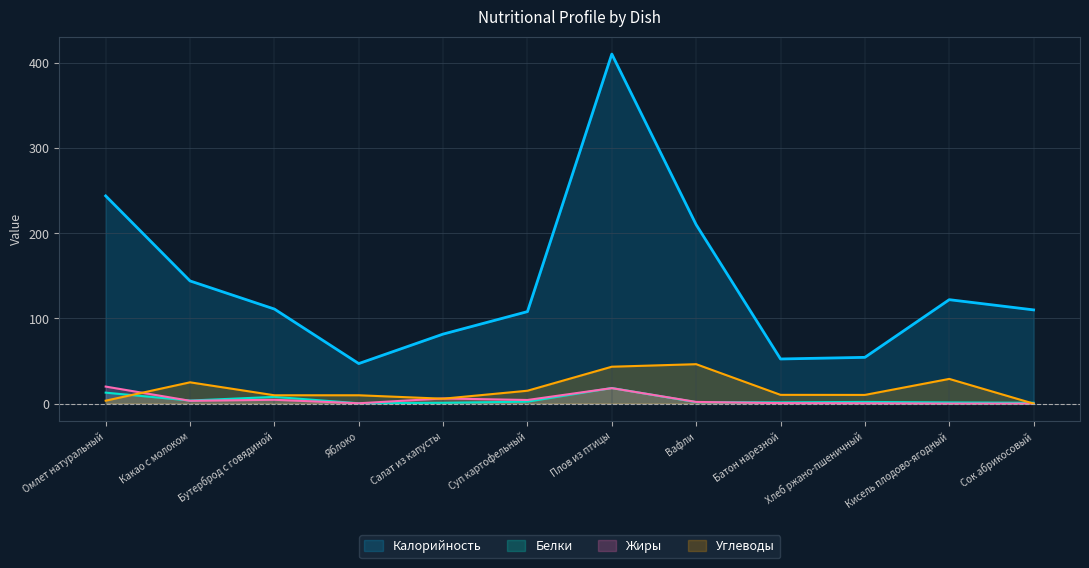

How many series are shown in this chart?

4